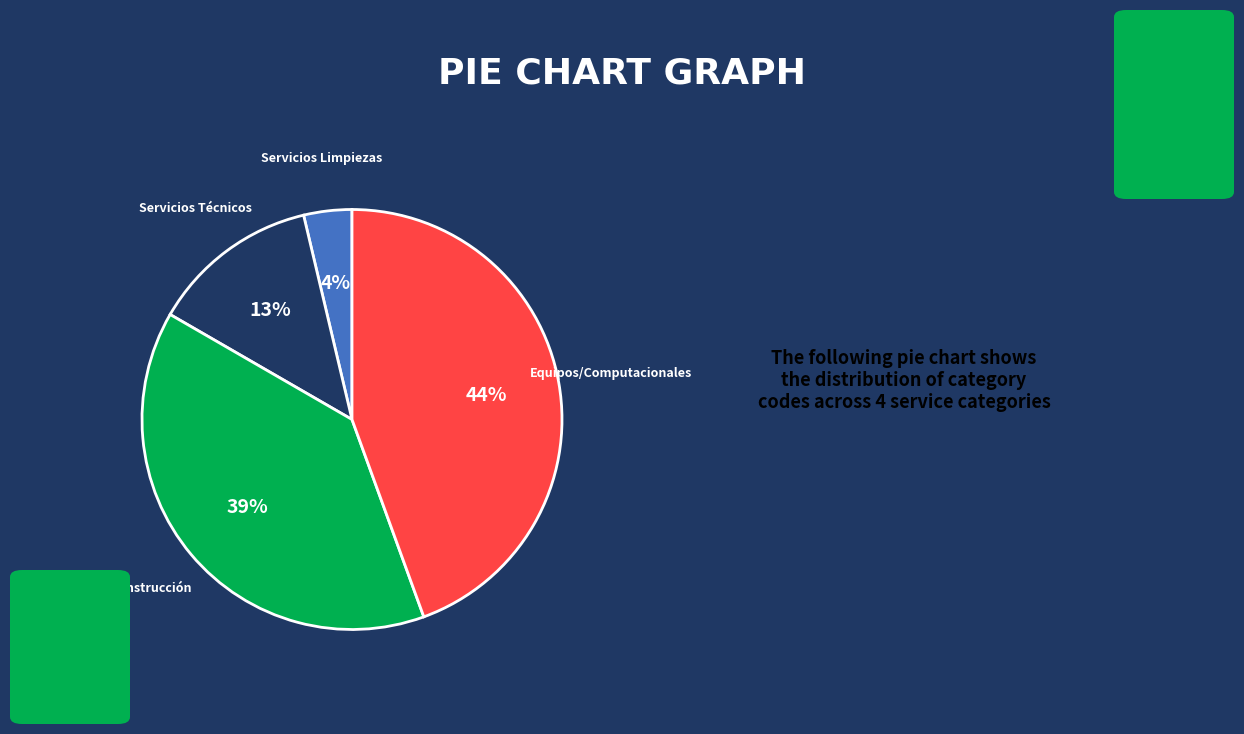

Approximately how many times larger is the value at Construcción compared to Servicios Técnicos?

3.0